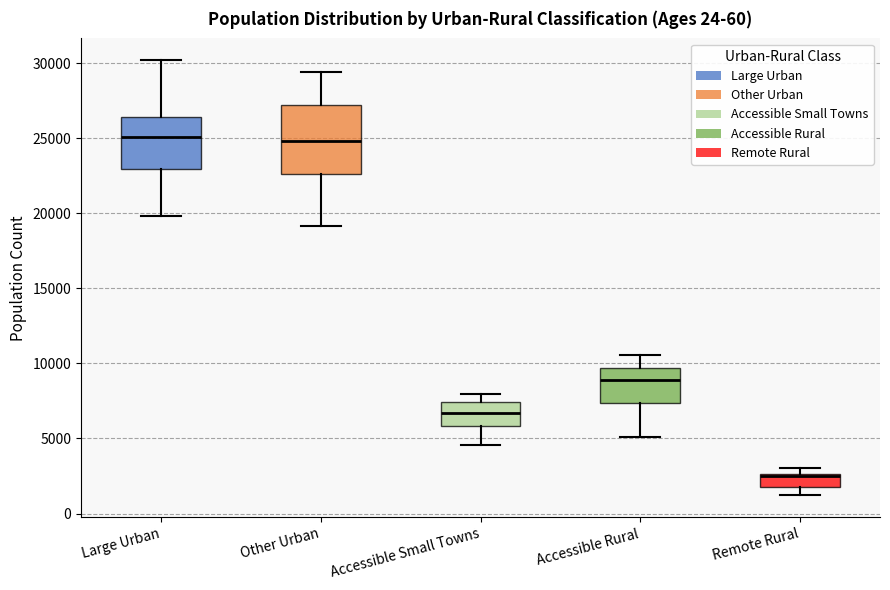

Reading left to right, transcribe this box plot: for each box, give where its median line is, the range the box spans, and where its two whiskers end, as read against the y-axis. The values are not printed on the chart, so give them approximately, as read against the axis.

Large Urban: median 25000, box 23000 to 26500, whiskers 20000 to 30000
Other Urban: median 25000, box 22500 to 27000, whiskers 19000 to 29500
Accessible Small Towns: median 6500, box 6000 to 7500, whiskers 4500 to 8000
Accessible Rural: median 9000, box 7500 to 9500, whiskers 5000 to 10500
Remote Rural: median 2500 (drawn on the box's upper edge), box 2000 to 2500, whiskers 1000 to 3000